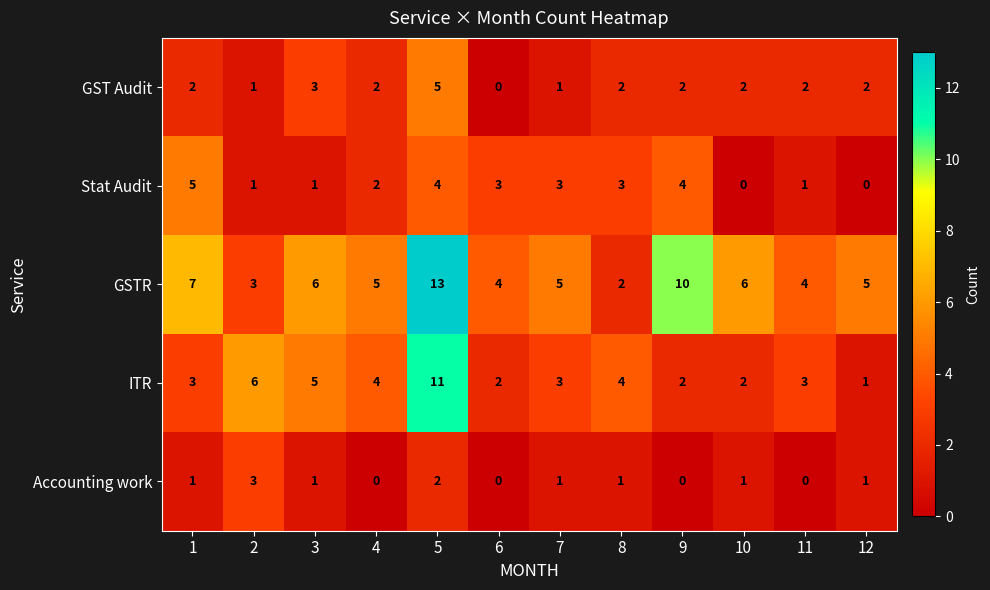

Which series has the widest spread of values?

GSTR